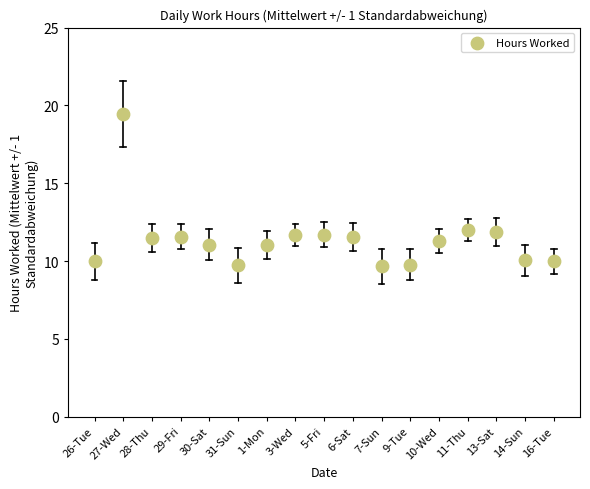

What is the range of Y values (max minus min)?

9.8